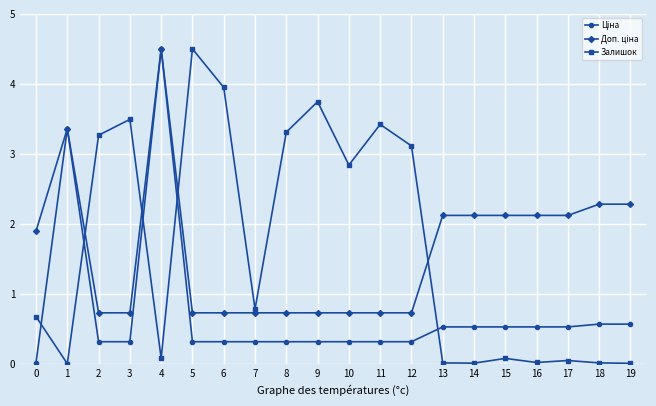

The value of Залишок at 4 is 0.1. True or false?

True